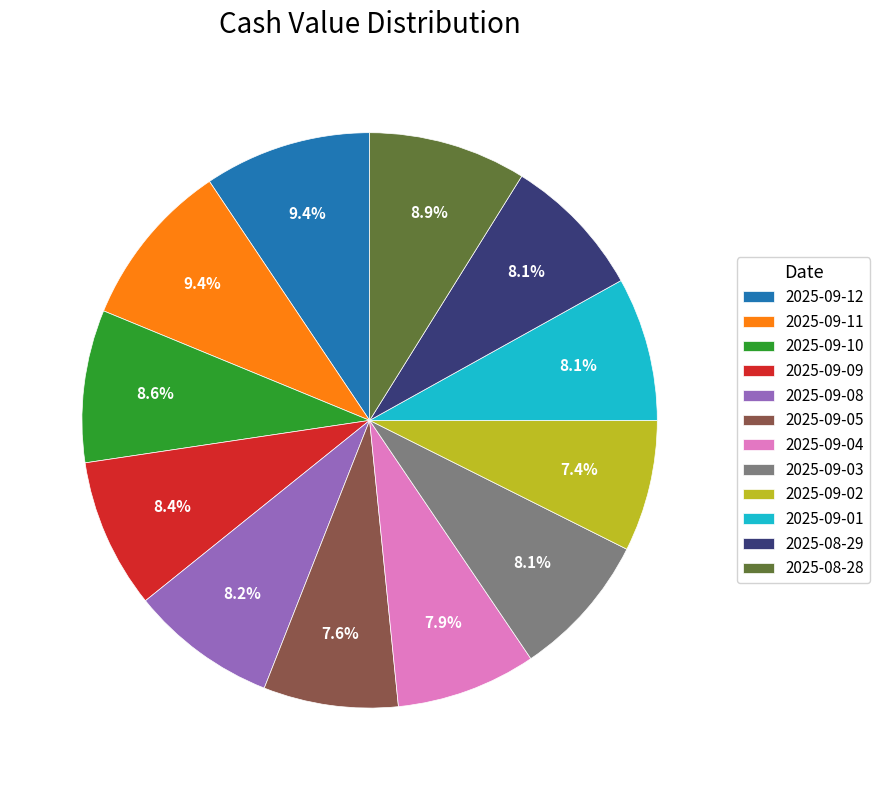

What portion of the pie excludes 2025-09-02?

92.6%